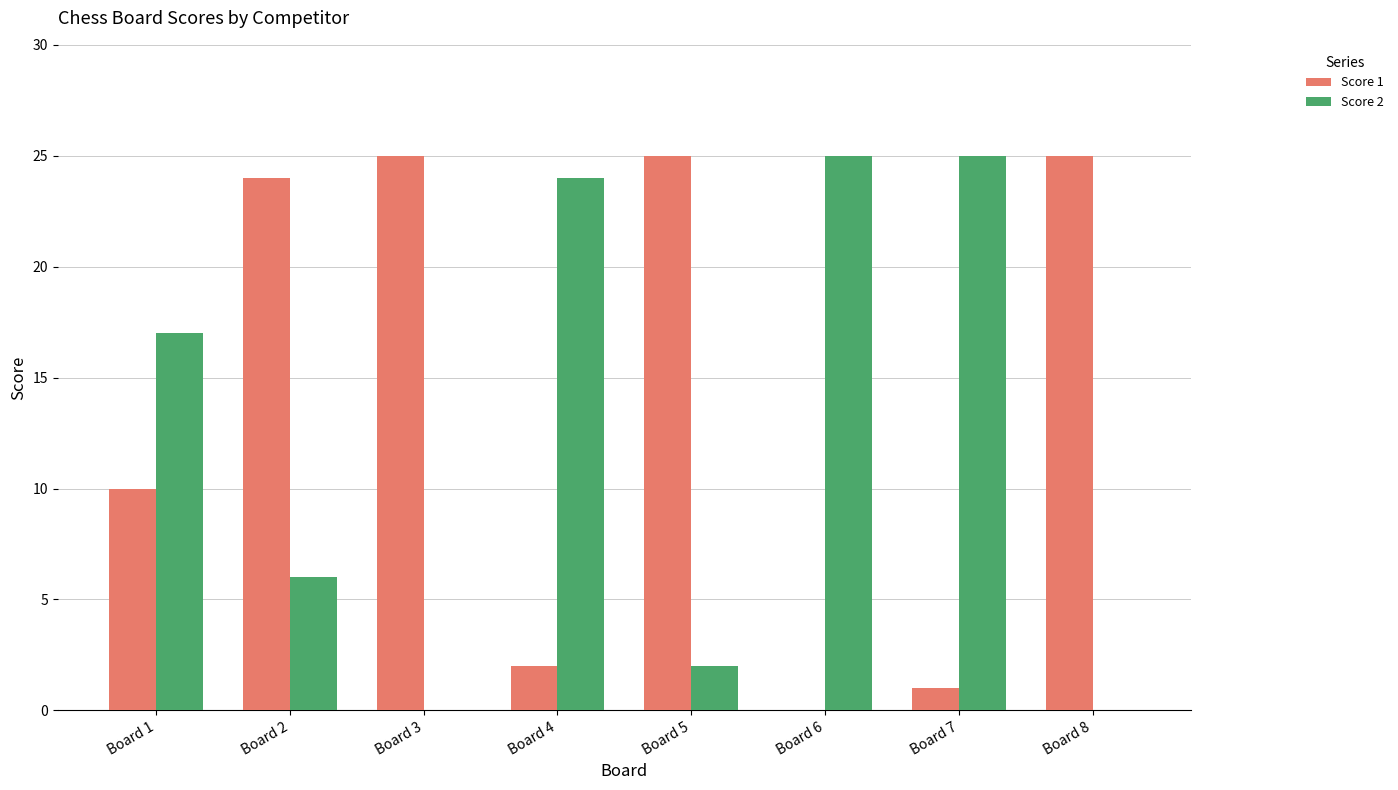

Between Board 1 and Board 2, which series saw the biggest shift?

Score 1